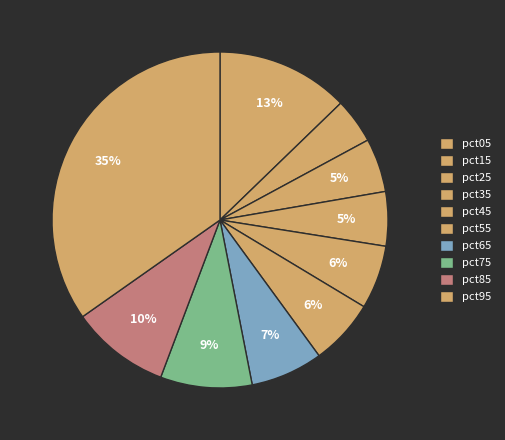

How many segments does this pie chart have?

10